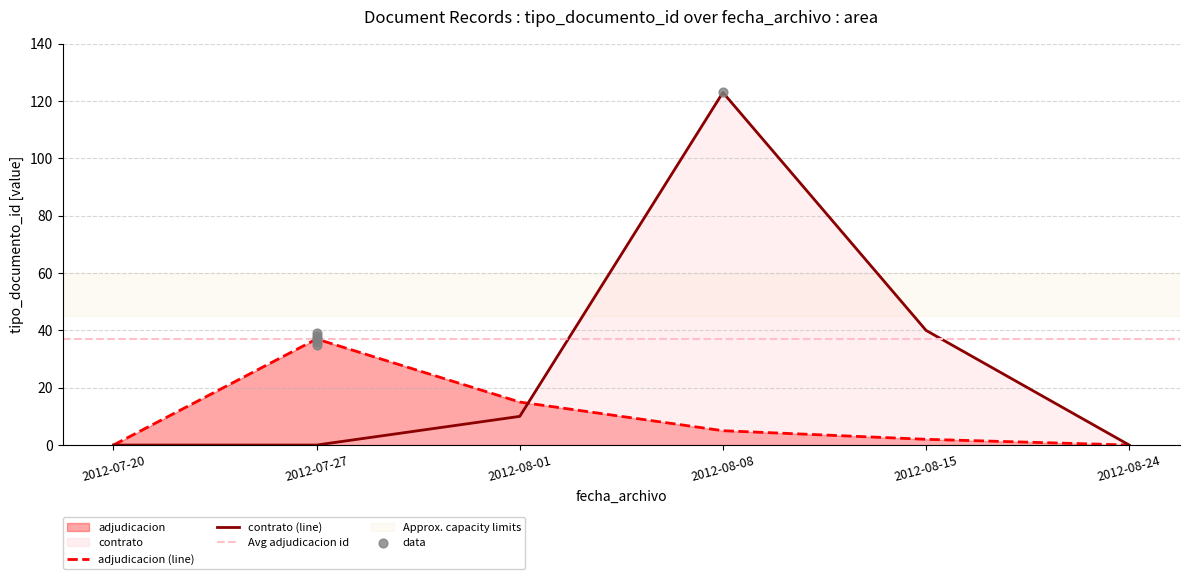

What is the maximum value for contrato (line)?

123